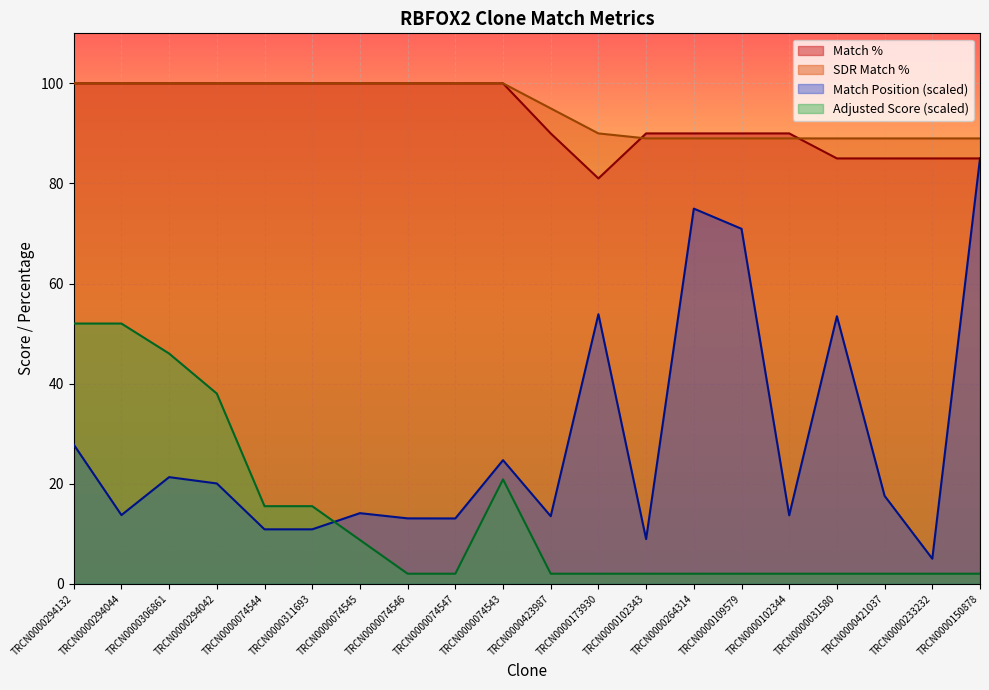

Which category has the highest value in the SDR Match % series?

TRCN0000294132